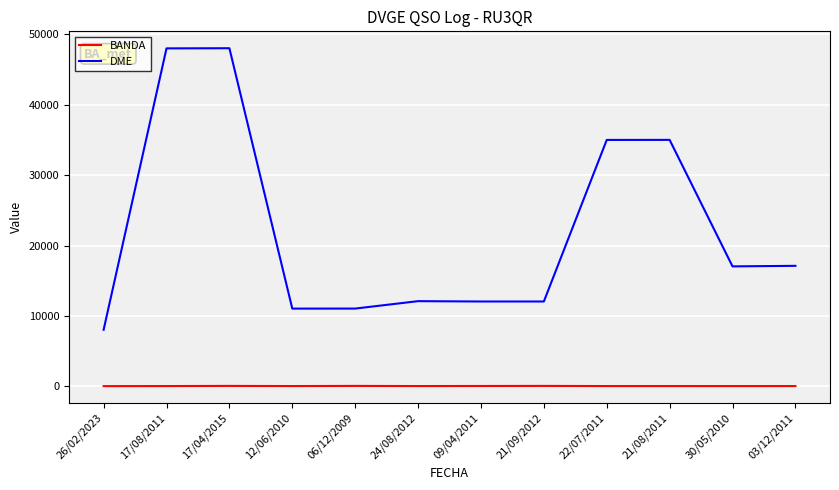

True or false: DME has a value of 8019 at 26/02/2023.

True